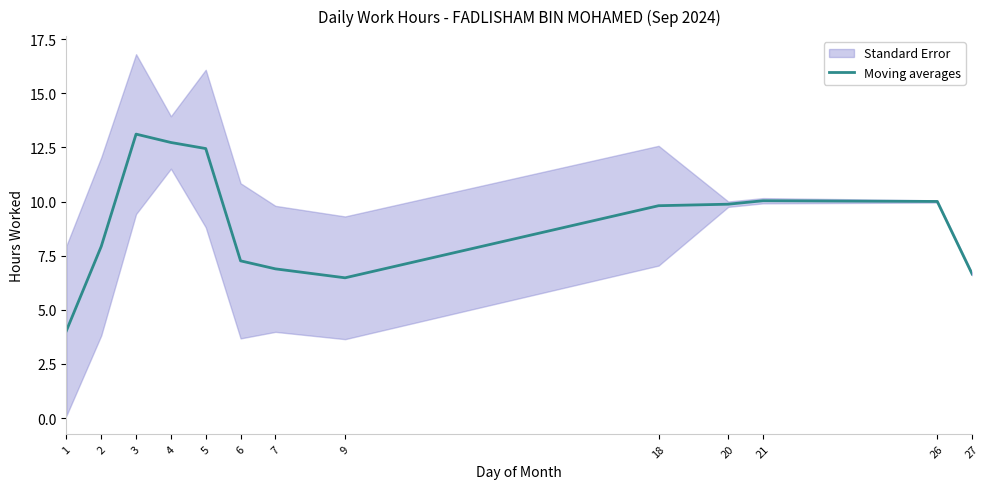

Rank the categories by value from lowest to highest.

1, 9, 27, 7, 6, 2, 18, 20, 26, 21, 5, 4, 3